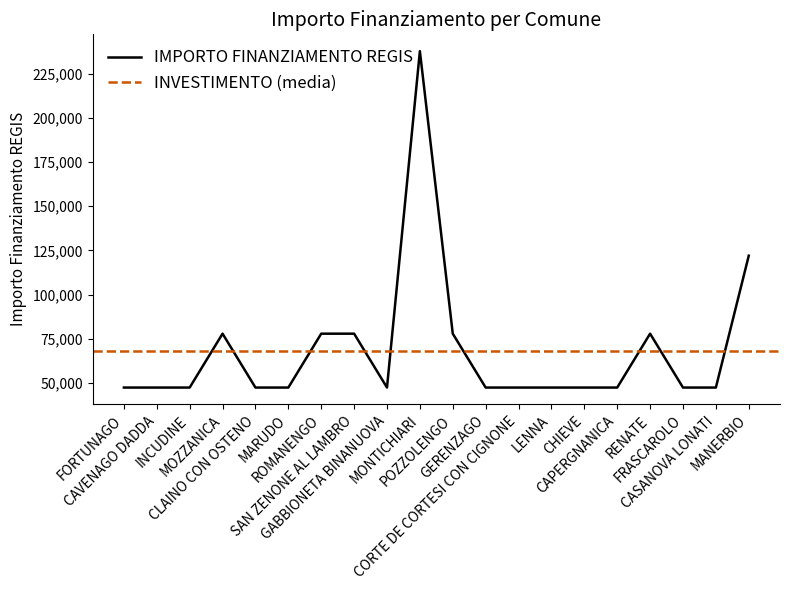

The value at GABBIONETA BINANUOVA is 47427. True or false?

True